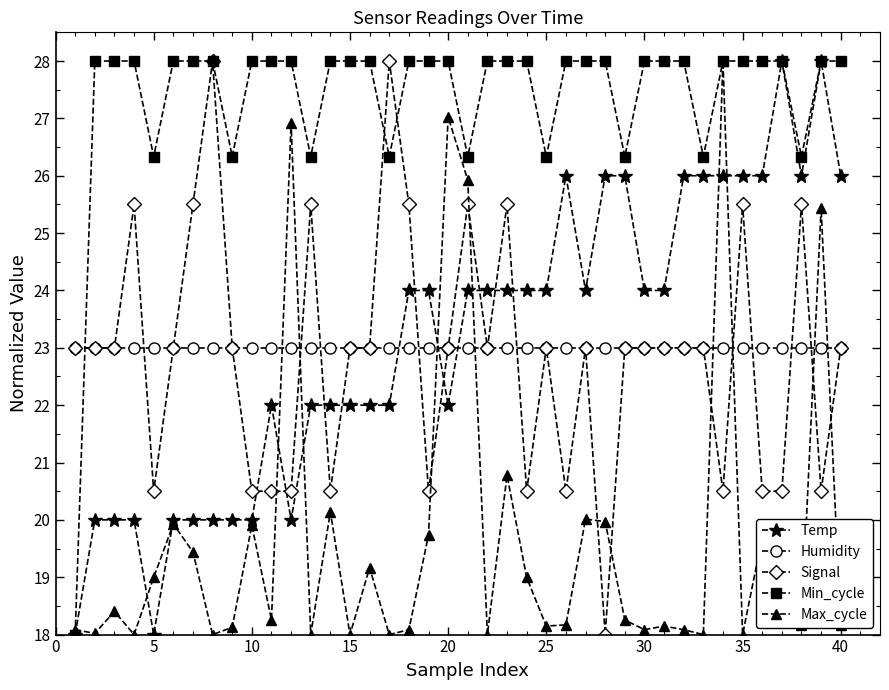

True or false: Humidity and Signal cross at least once.

True